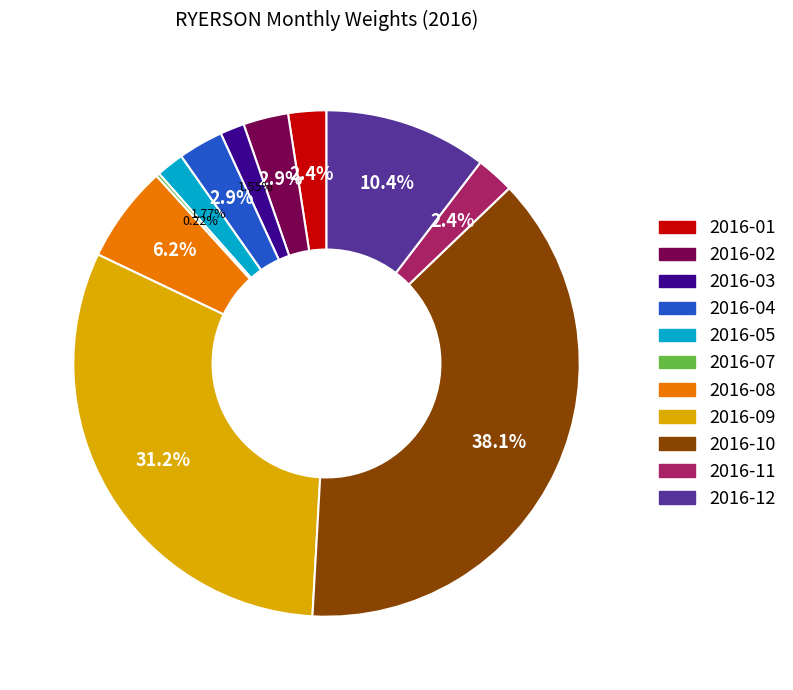

Is there a majority slice in this chart?

No